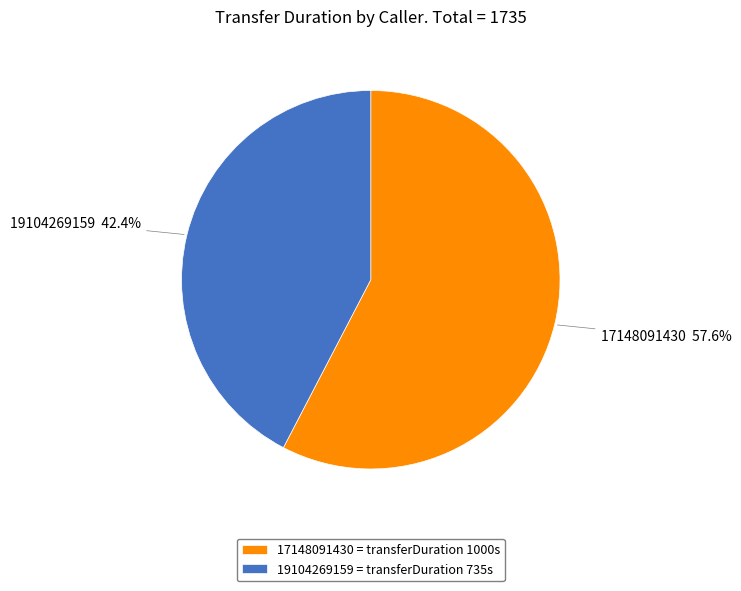

What percentage do 19104269159 and 17148091430 together represent?

100.0%